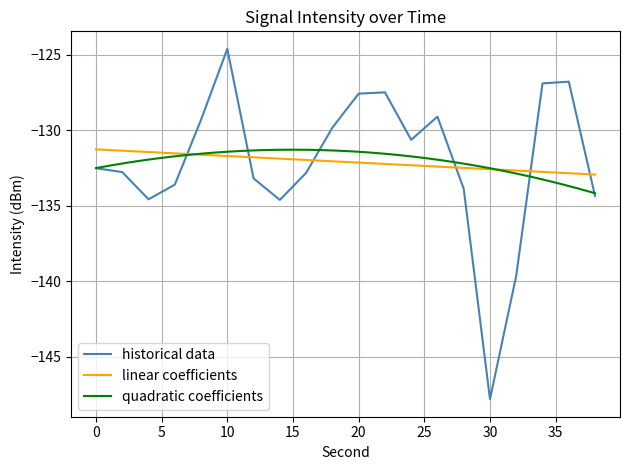

Rank the categories by value from lowest to highest.

30, 32, 14, 4, 38, 28, 6, 12, 16, 2, 0, 24, 18, 8, 26, 20, 22, 34, 36, 10